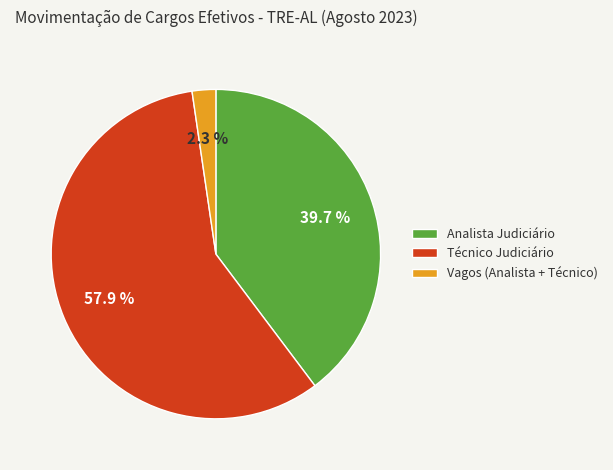

Which category has the biggest portion of the pie?

Técnico Judiciário